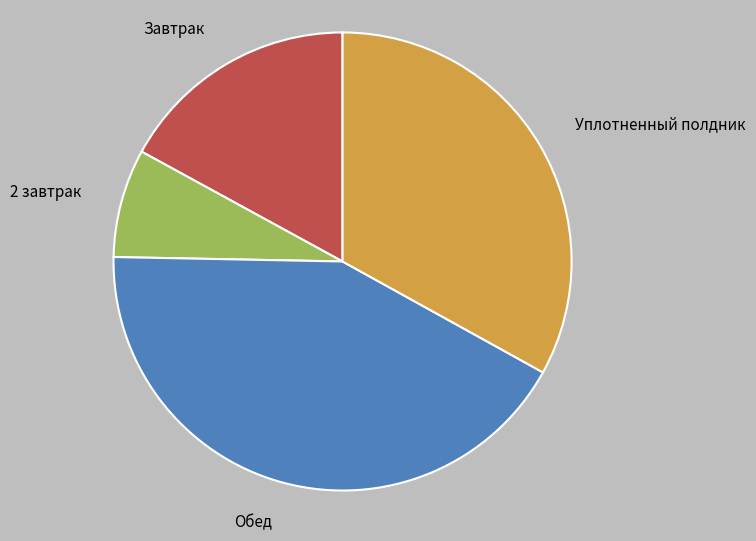

How many segments does this pie chart have?

4